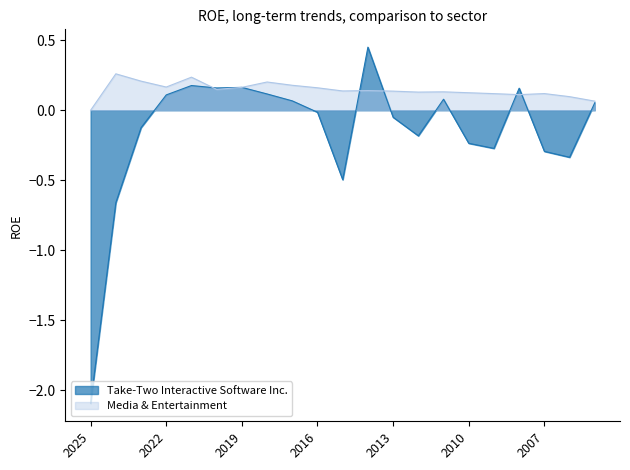

At which category does Take-Two Interactive Software Inc. reach its first local valley?

2020-03-31